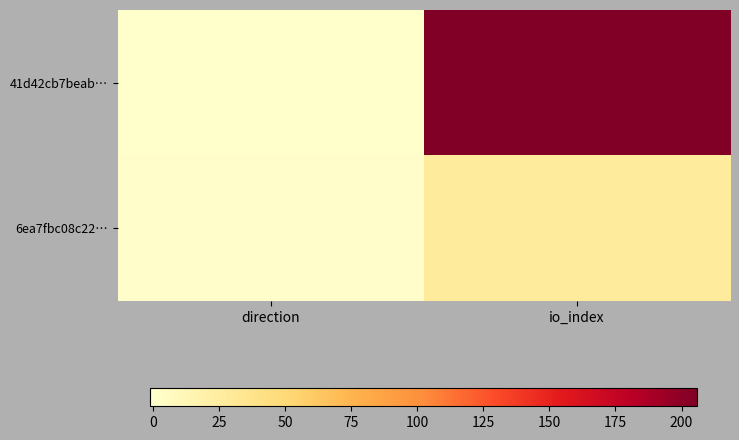

Which has a higher value, direction or io_index?

io_index